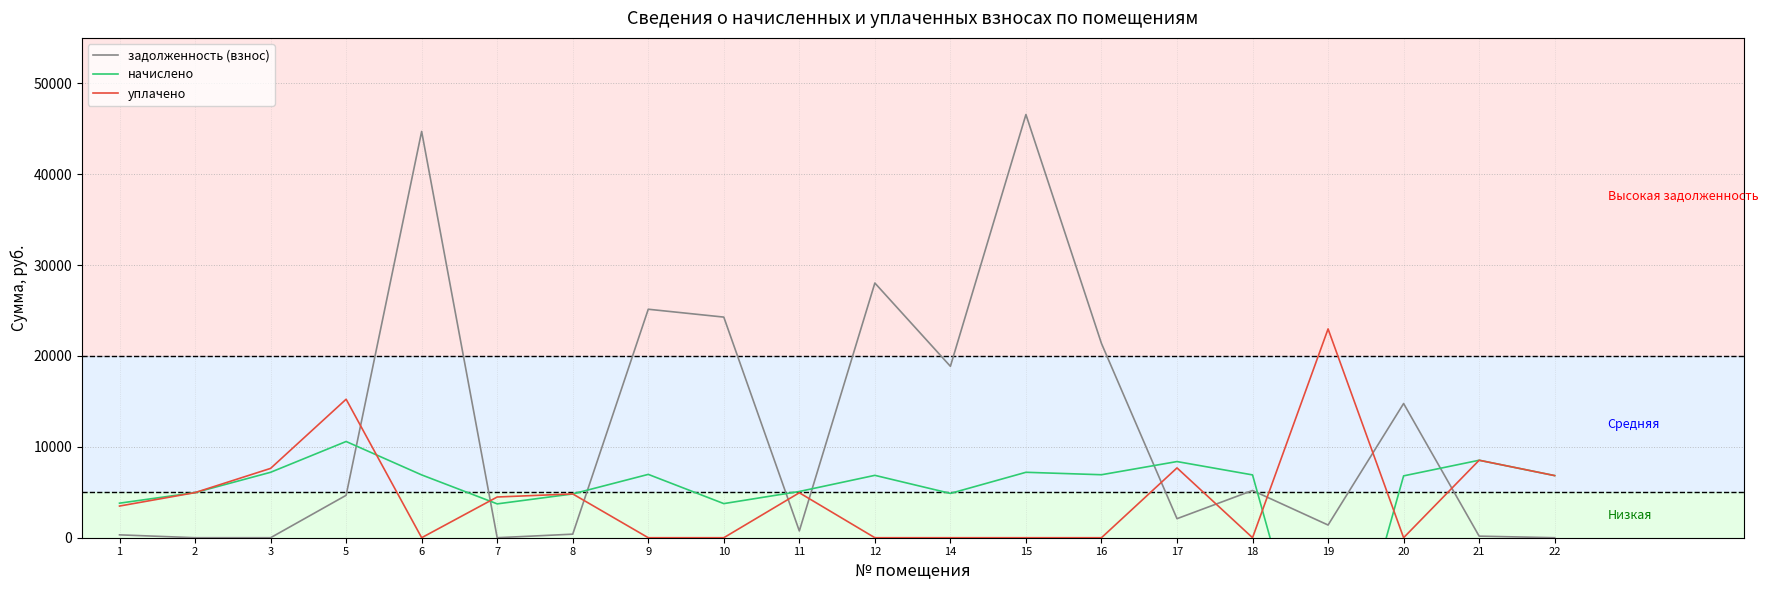

At which label does начислено first exceed 6864?

3